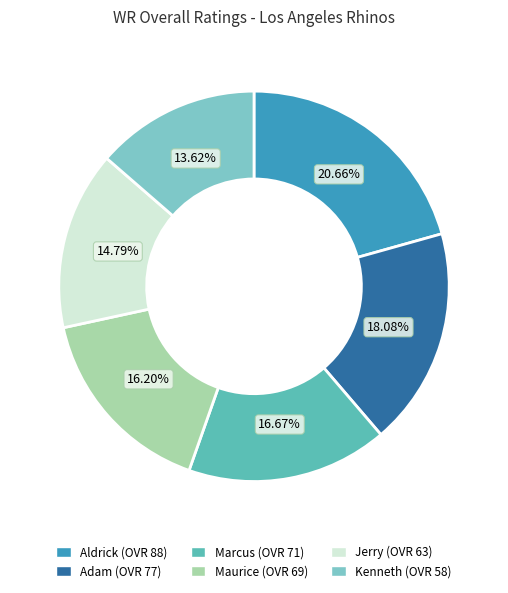

The Jerry slice represents 15% of the pie. True or false?

True